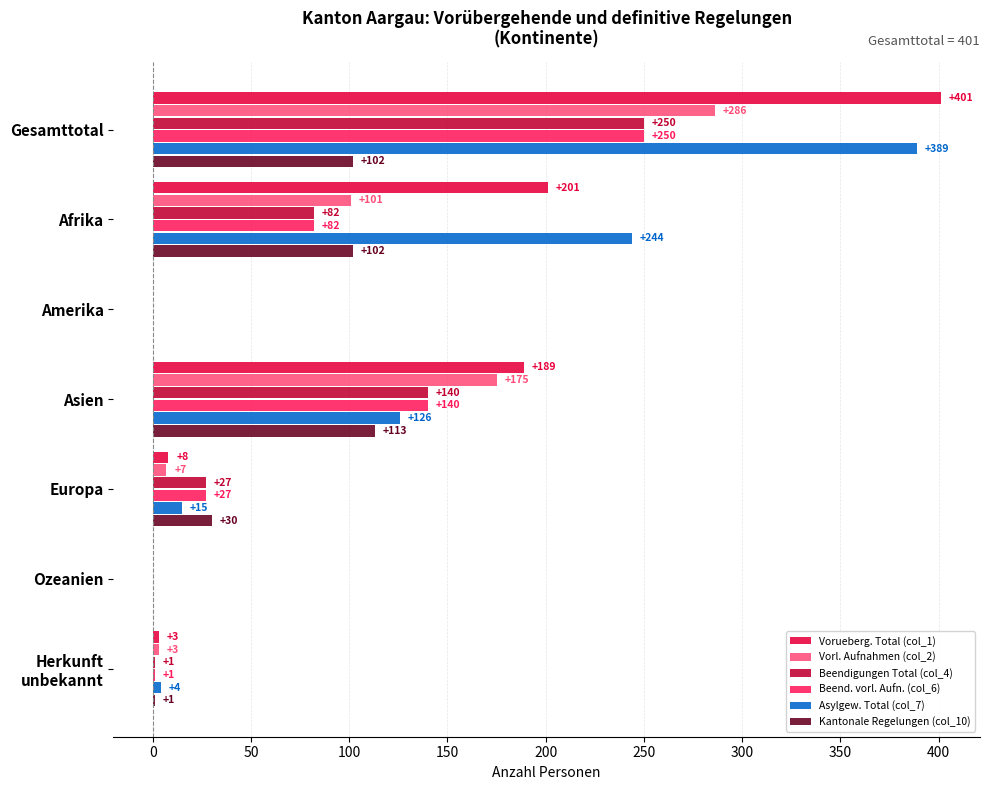

What is the sum of all Kantonale Regelungen (col_10) values?

348